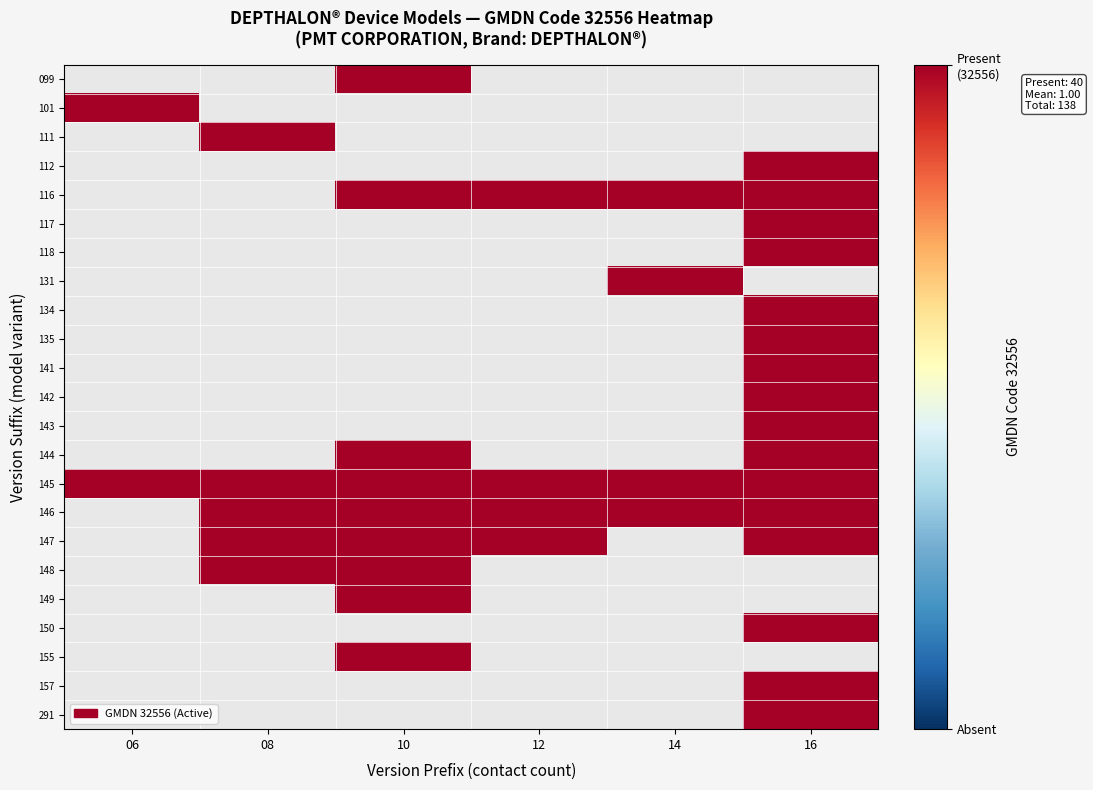

How many series are shown in this chart?

23